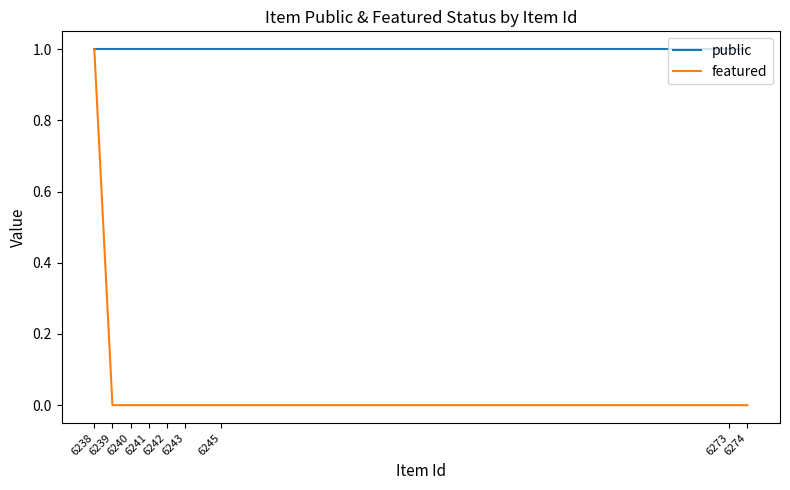

Is it true that public equals 1 at 6240?

True